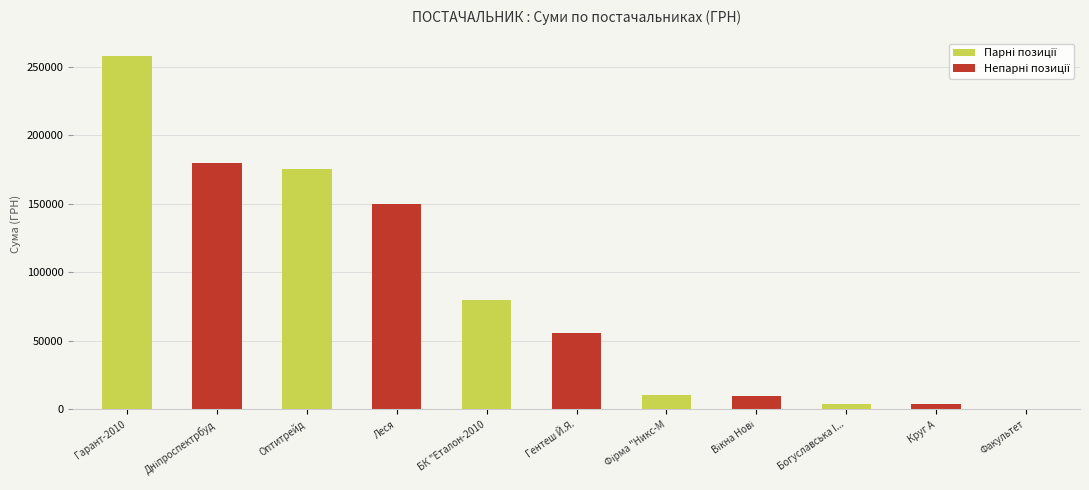

Which category has the highest value across all series?

Гарант-2010